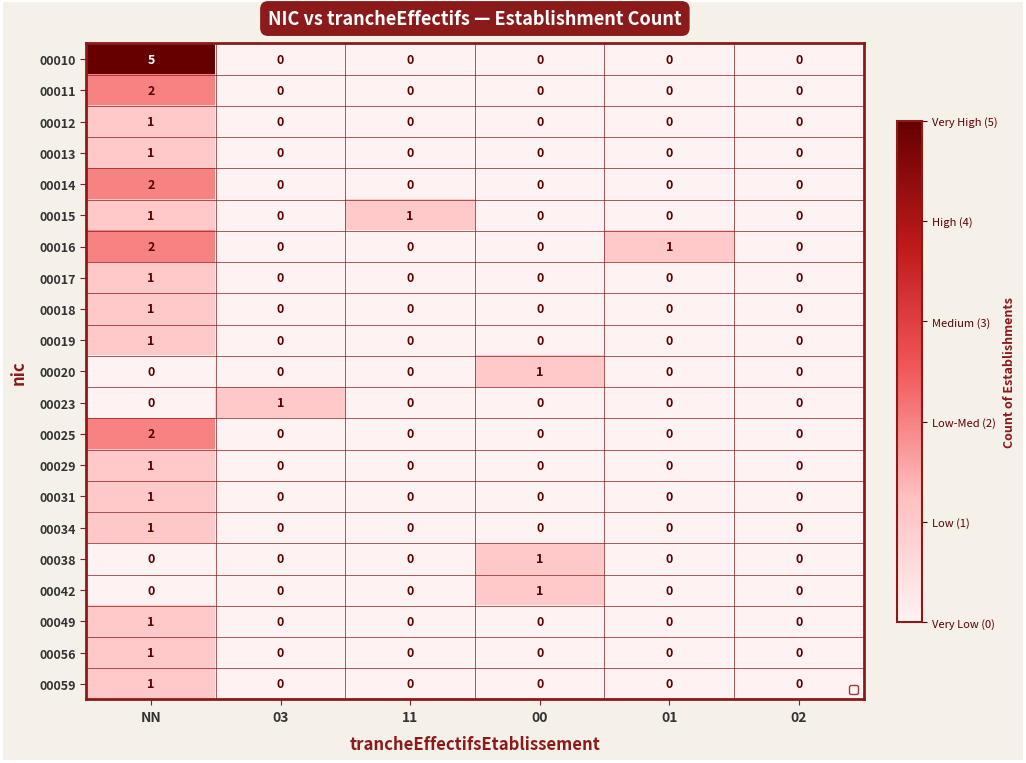

Is the value of 00019 at 01 greater than the value of 00012 at 11?

No